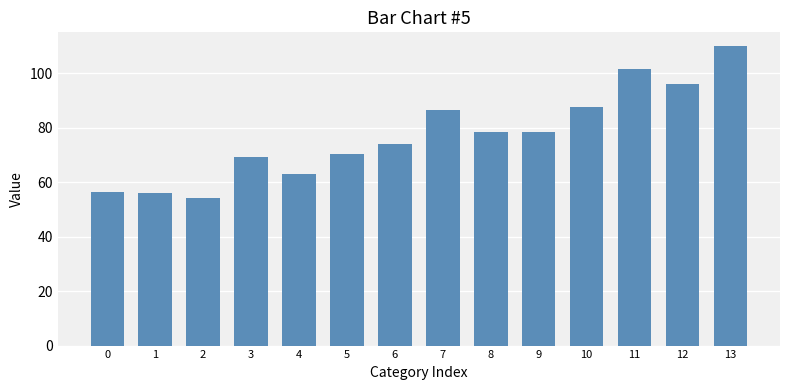

Which has a higher value, 4 or 1?

4